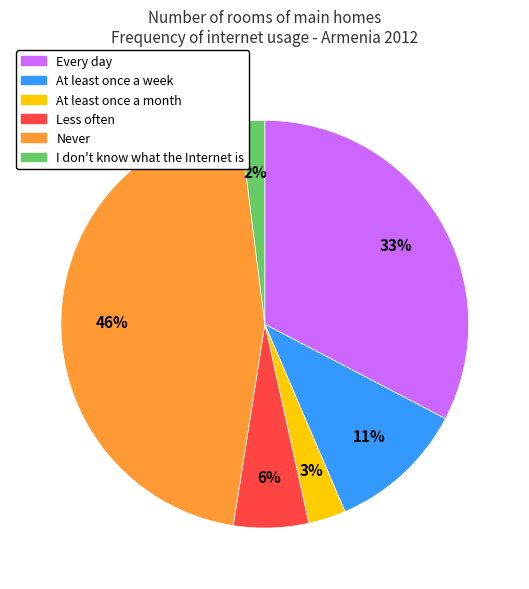

How many segments does this pie chart have?

6